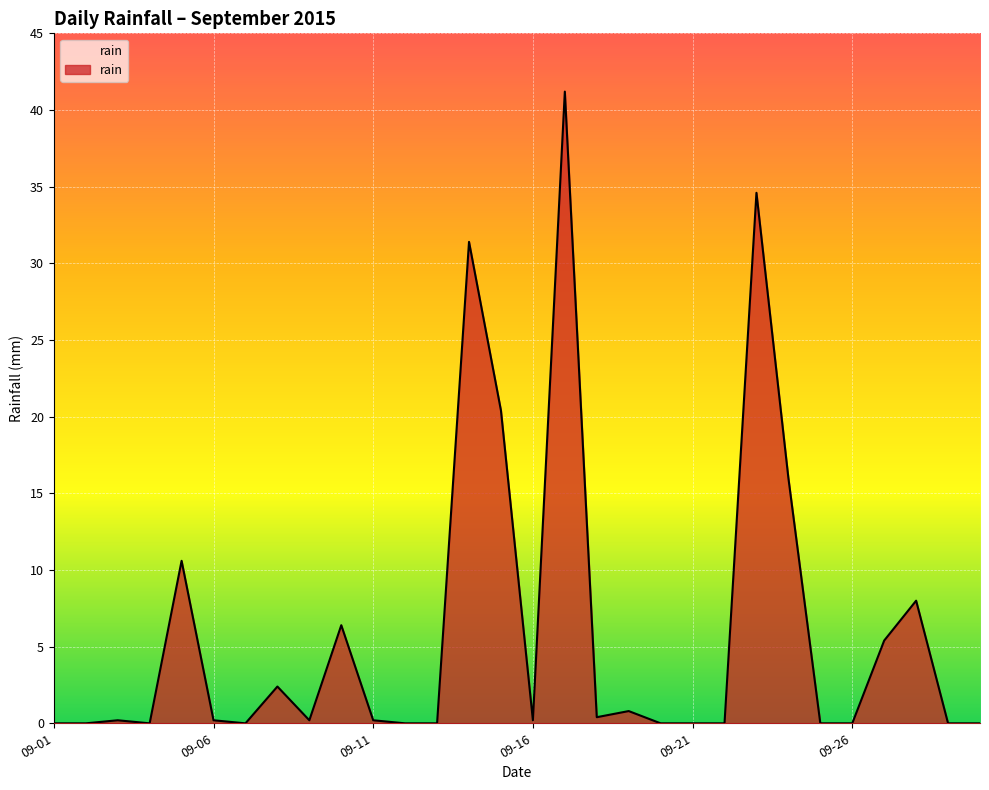

What is the difference between the maximum and minimum values?

41.2